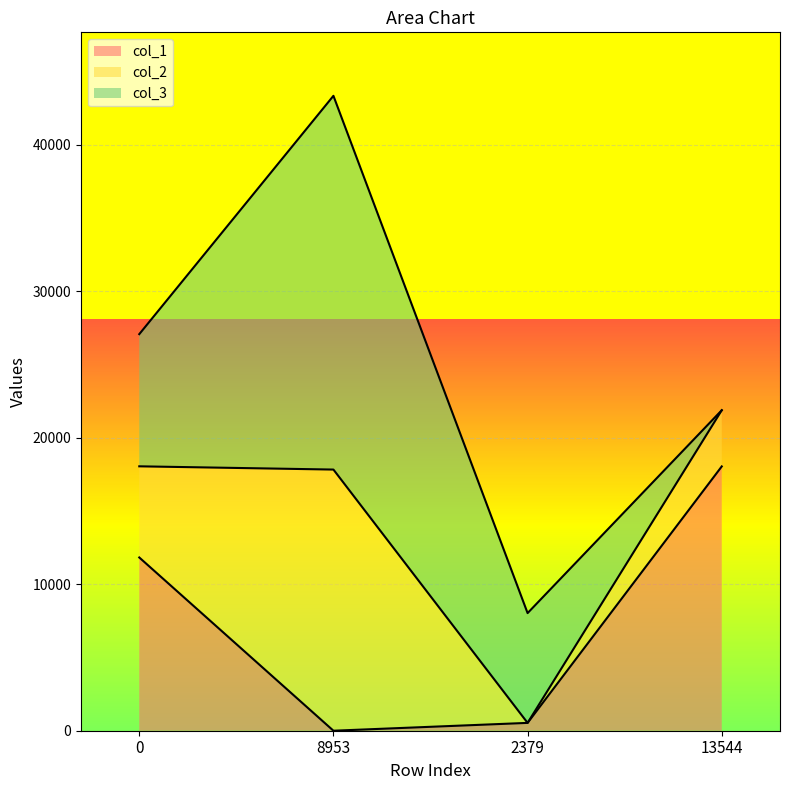

What is the difference between the highest and lowest values at 8953?

25523